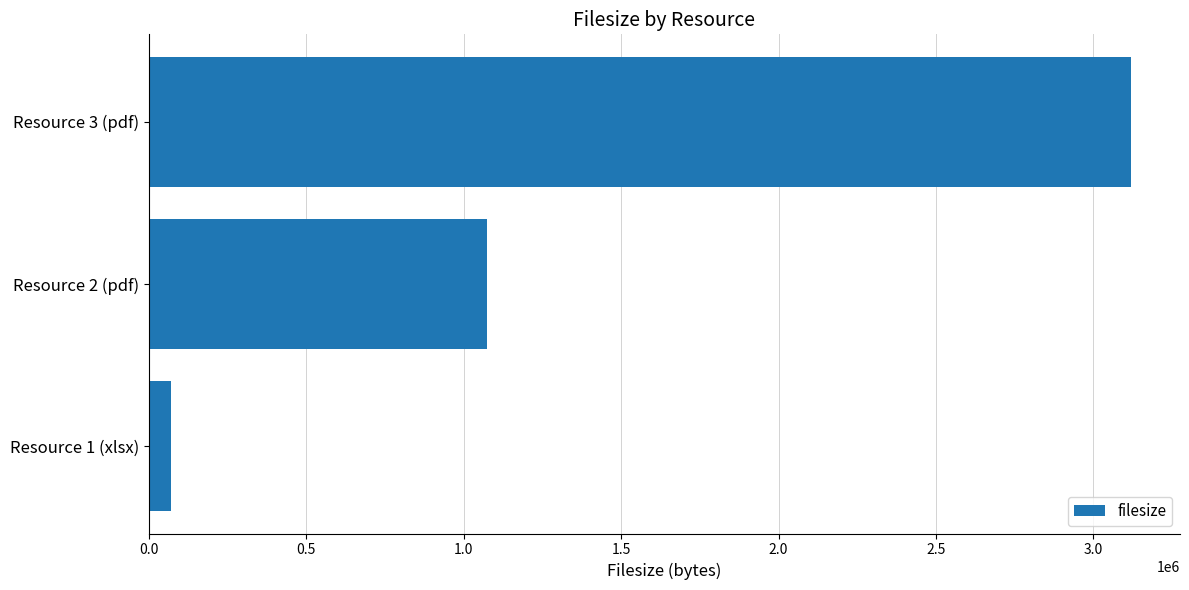

What is the change in value from Resource 1 (xlsx) to Resource 2 (pdf)?

+1004134